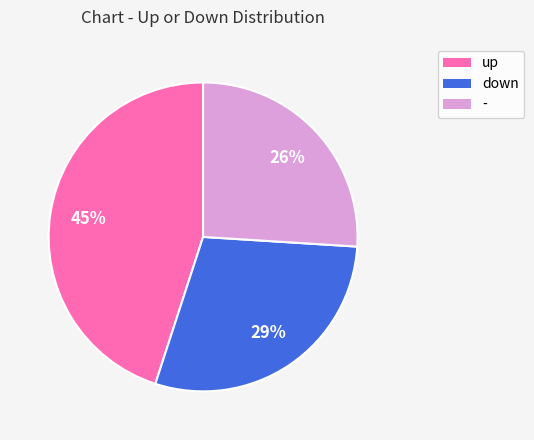

Does down account for over 50% of the chart?

No